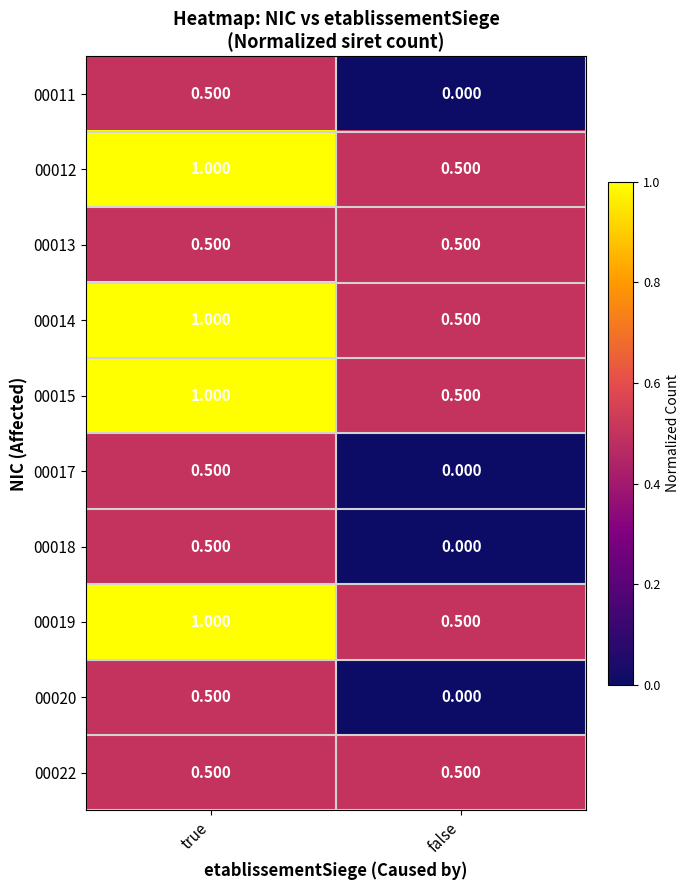

At which label is 00018 closest to 0?

false